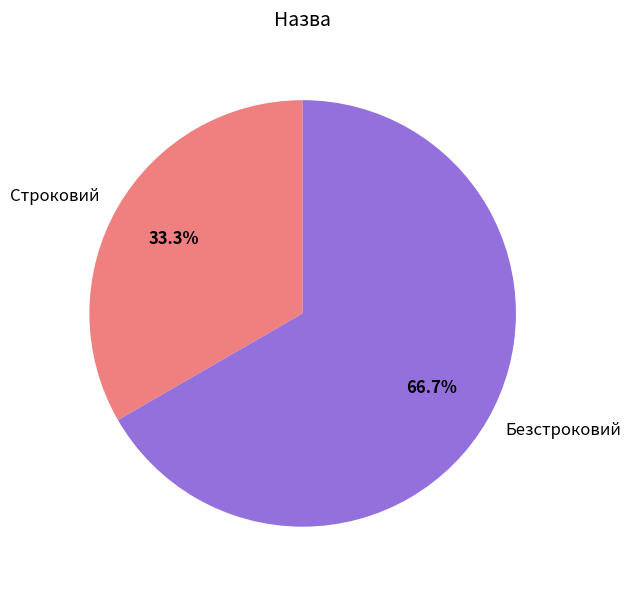

True or false: Строковий accounts for 33% of the total.

True